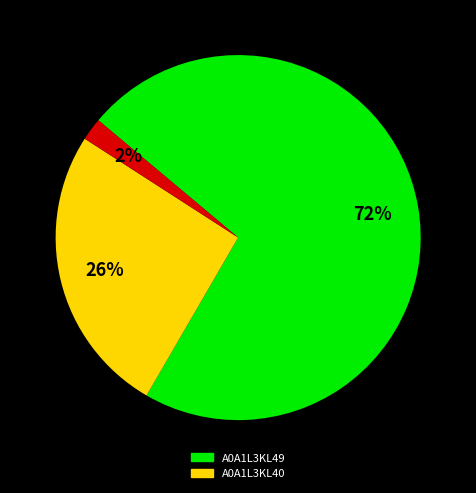

To the nearest percent, what is the average slice percentage?

33%